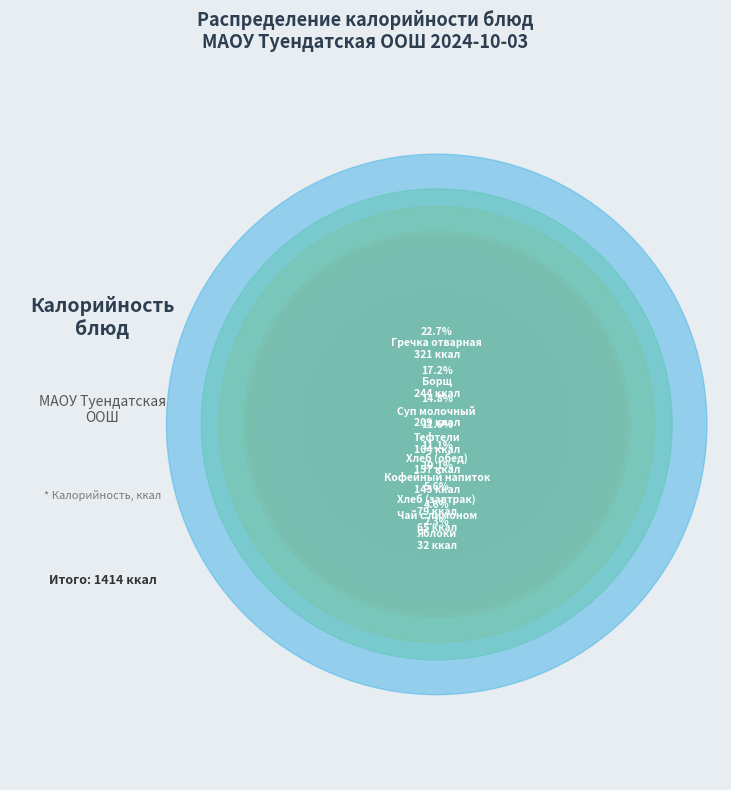

To the nearest percent, what percentage of the pie is Чай с лимоном?

5%